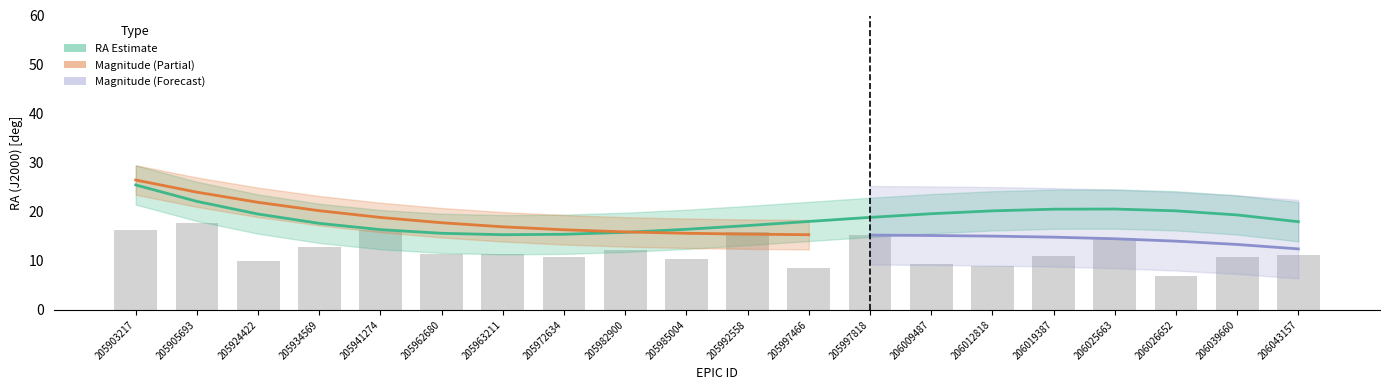

How many data points does each series have?

20